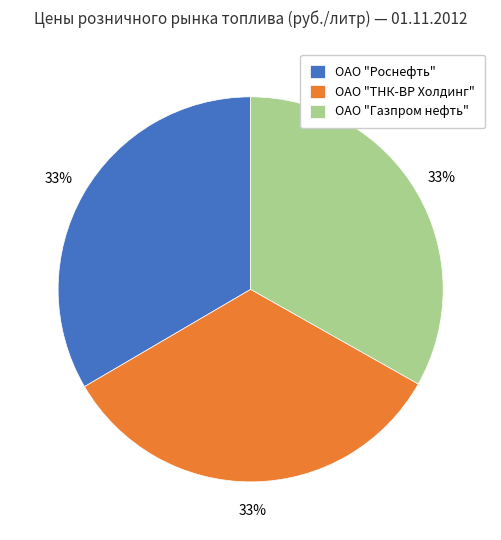

To the nearest percent, what percentage of the pie is ОАО "Роснефть"?

33%